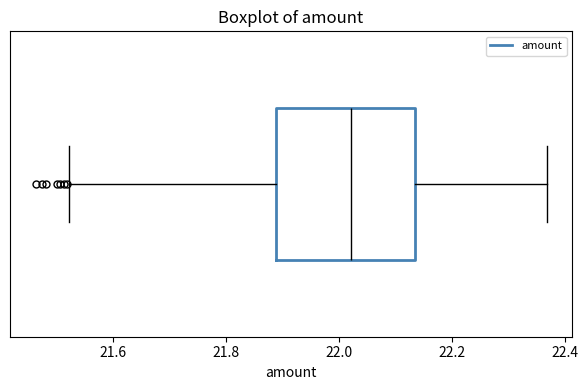

Transcribe this box plot: give where the median line is, the range the box spans, and where the two whiskers end, as read against the x-axis. The values are not printed on the chart, so give them approximately, as read against the axis.

median 22.02, box 21.88 to 22.14, whiskers 21.52 to 22.36